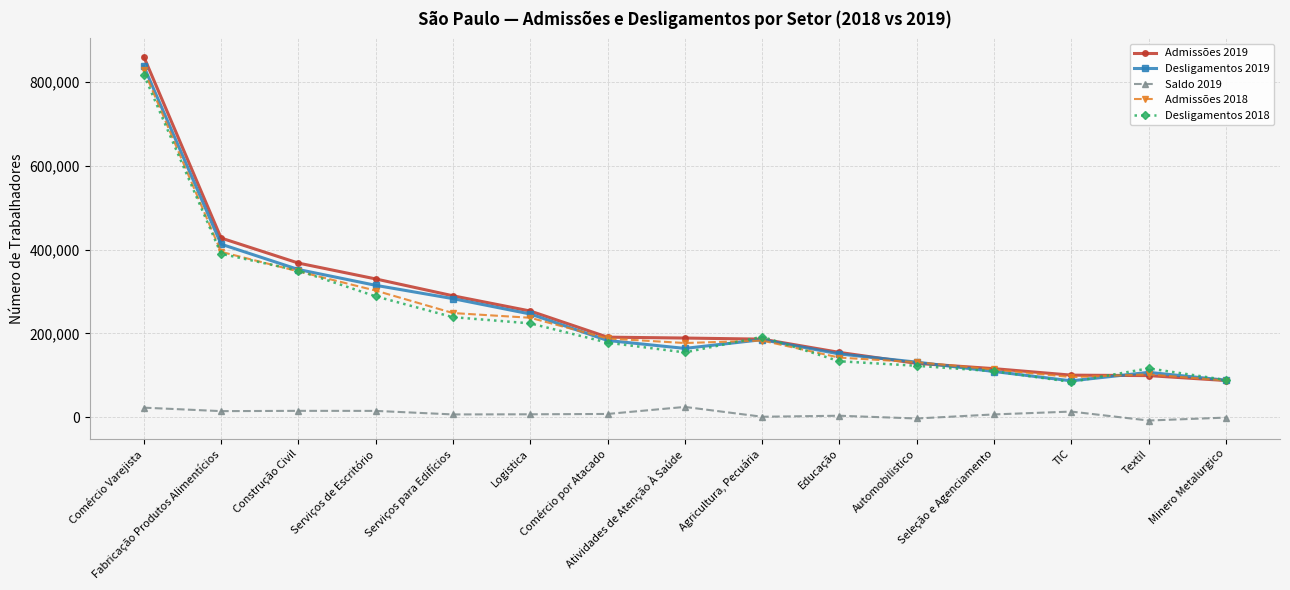

Where is Admissões 2019 nearest to the value 474060?

Fabricação Produtos Alimentícios